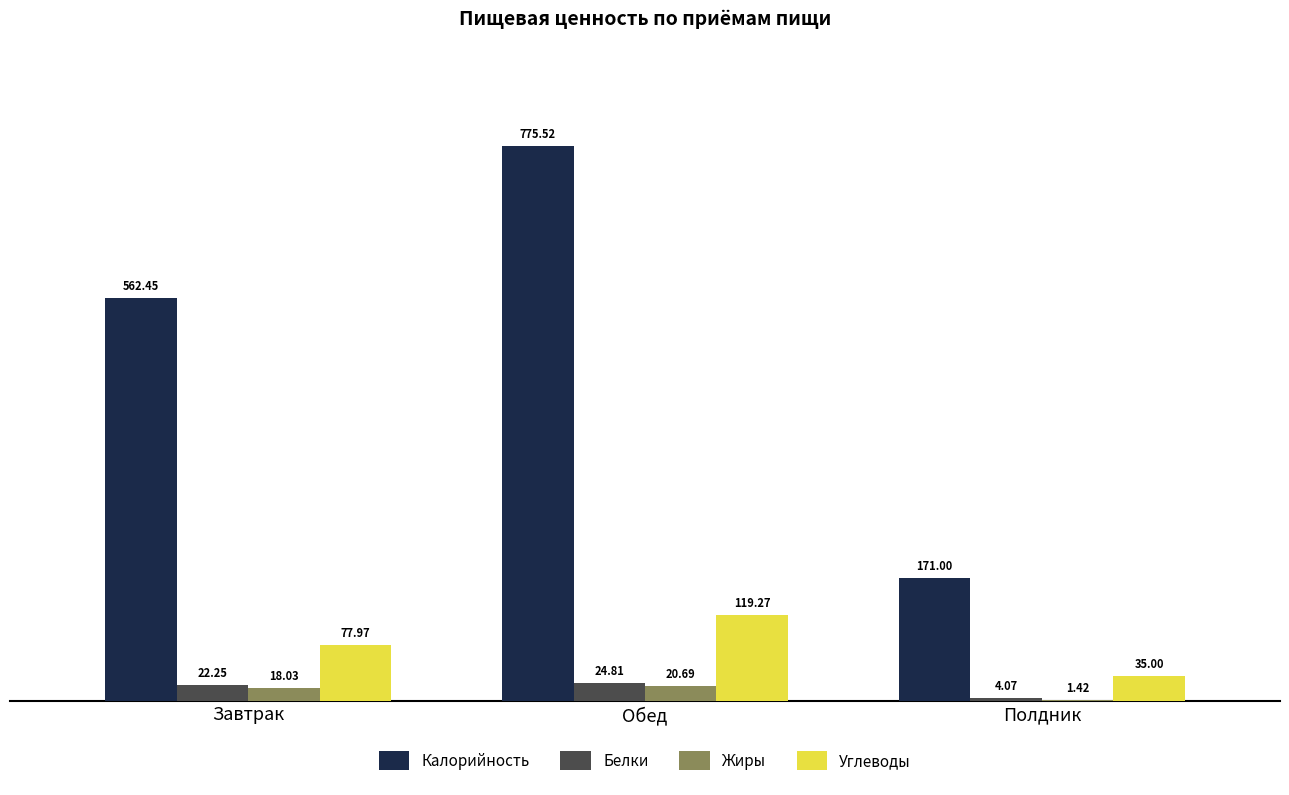

At which category is the sum across all series the highest?

Обед